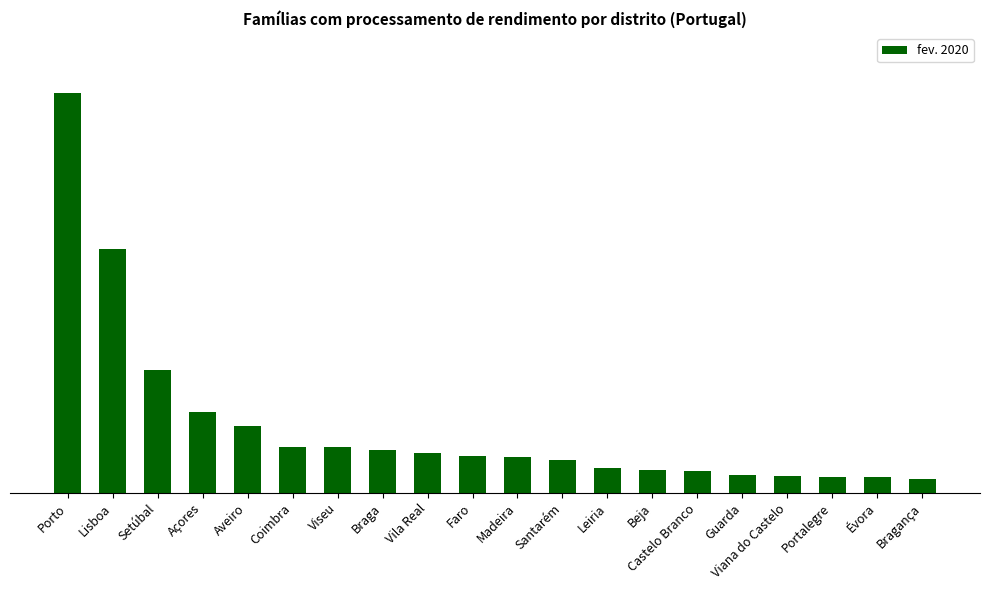

Rank the categories by value from highest to lowest.

Porto, Lisboa, Setúbal, Açores, Aveiro, Coimbra, Viseu, Braga, Vila Real, Faro, Madeira, Santarém, Leiria, Beja, Castelo Branco, Guarda, Viana do Castelo, Portalegre, Évora, Bragança